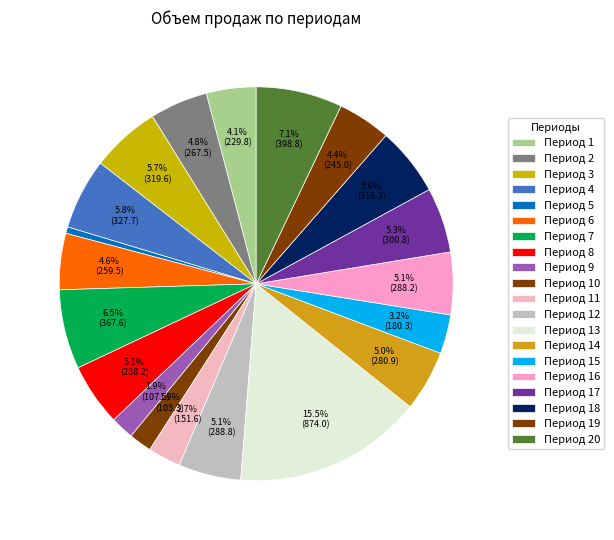

To the nearest percent, what is the average slice percentage?

5%